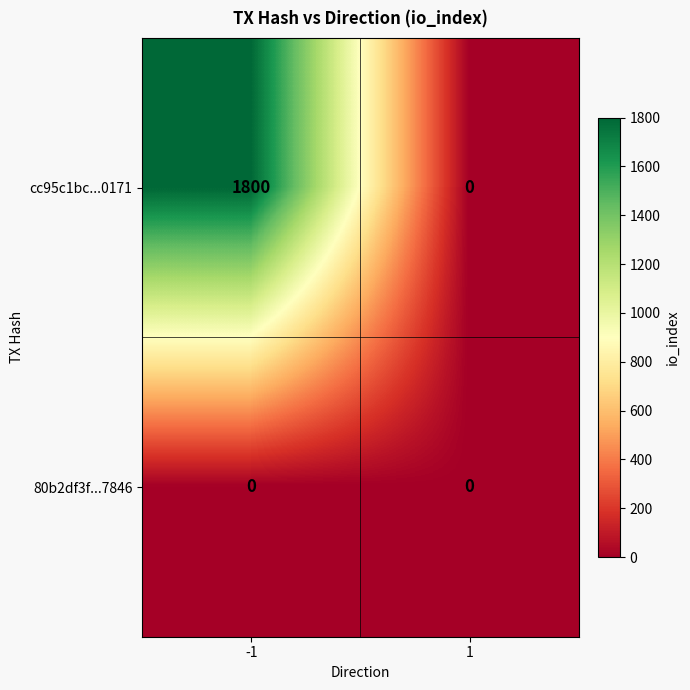

Is the value of 80b2df3f...7846 at 1 greater than the value of cc95c1bc...0171 at -1?

No